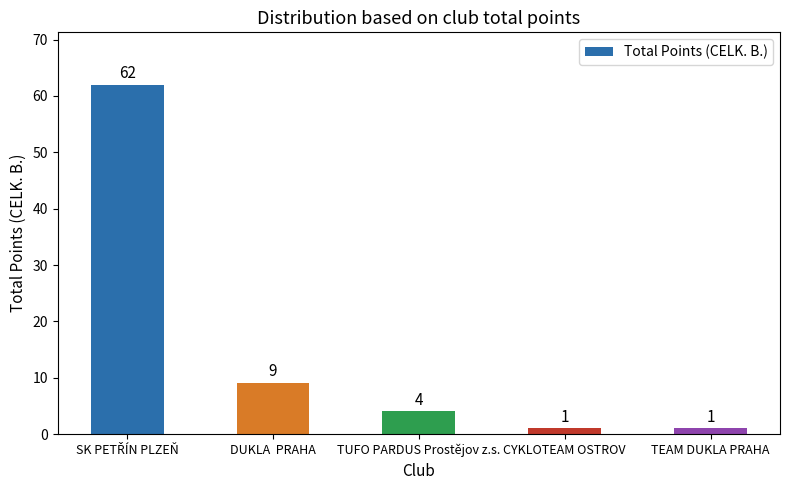

Which has a higher value, TUFO PARDUS Prostějov z.s. or CYKLOTEAM OSTROV?

TUFO PARDUS Prostějov z.s.